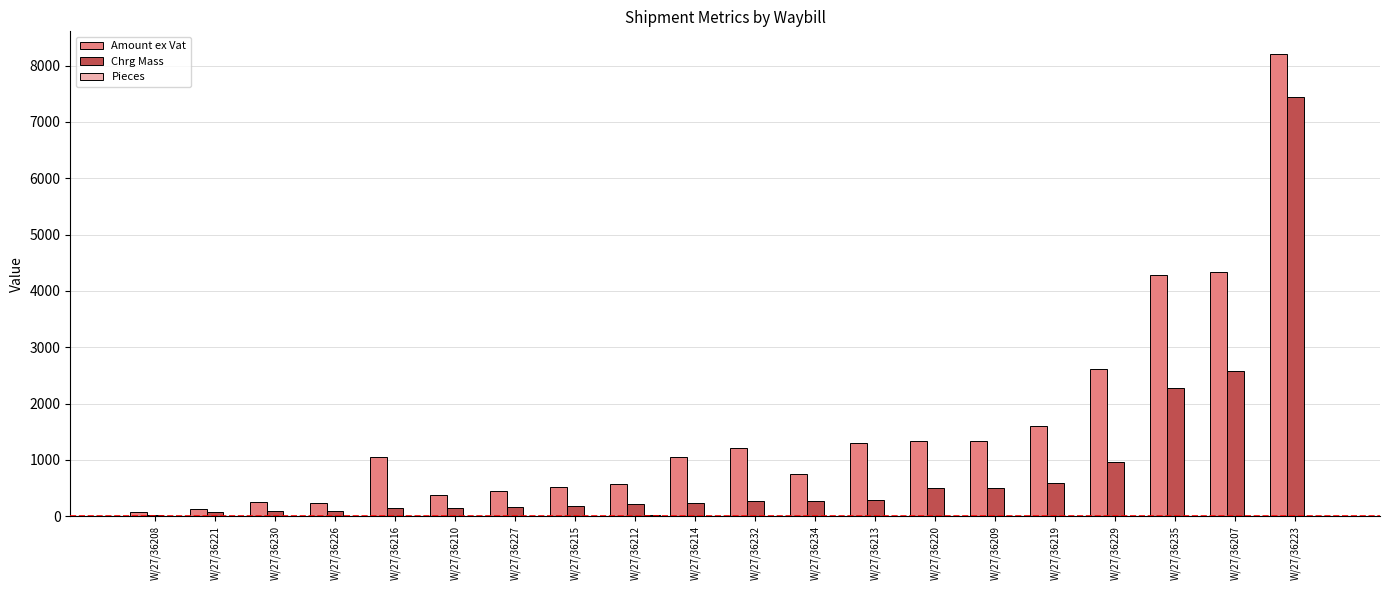

How many categories are shown in the chart?

20